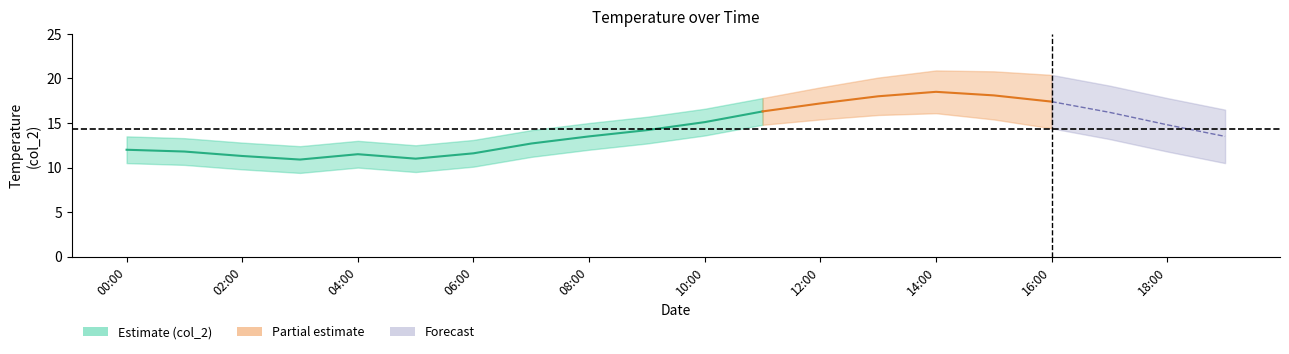

How many lines are shown in the chart?

2